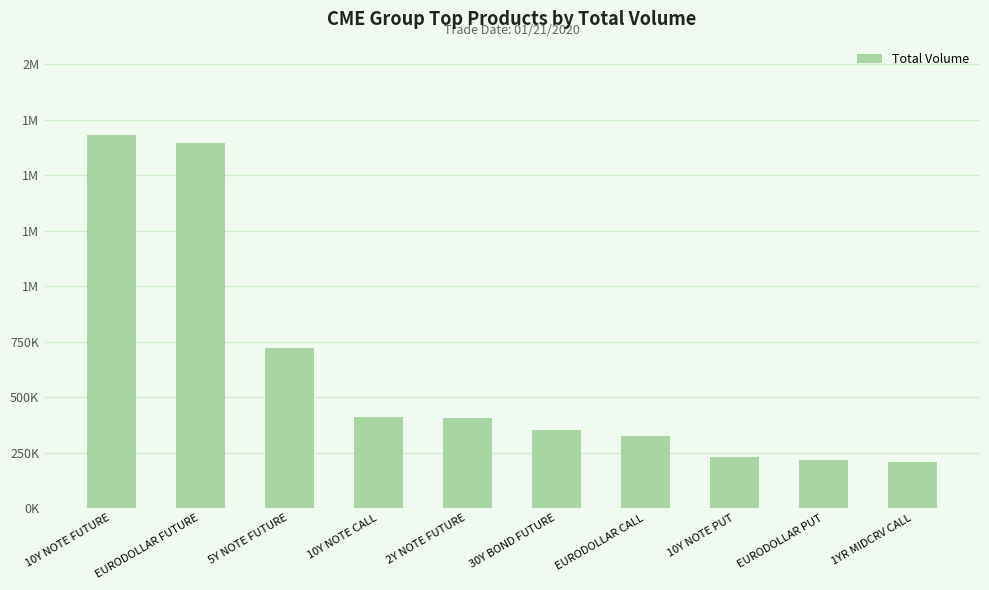

List the labels in order of value, largest first.

10Y NOTE FUTURE, EURODOLLAR FUTURE, 5Y NOTE FUTURE, 10Y NOTE CALL, 2Y NOTE FUTURE, 30Y BOND FUTURE, EURODOLLAR CALL, 10Y NOTE PUT, EURODOLLAR PUT, 1YR MIDCRV CALL